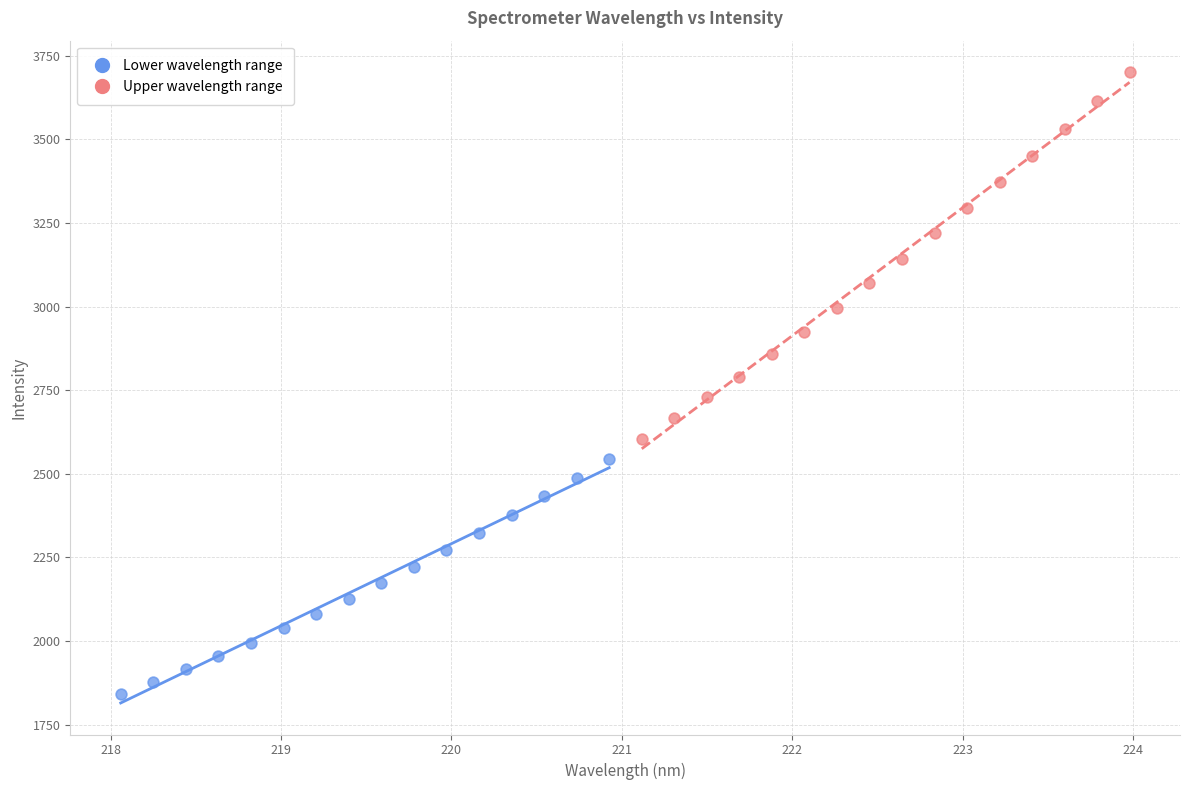

Which series contains the highest Y value?

Upper wavelength range